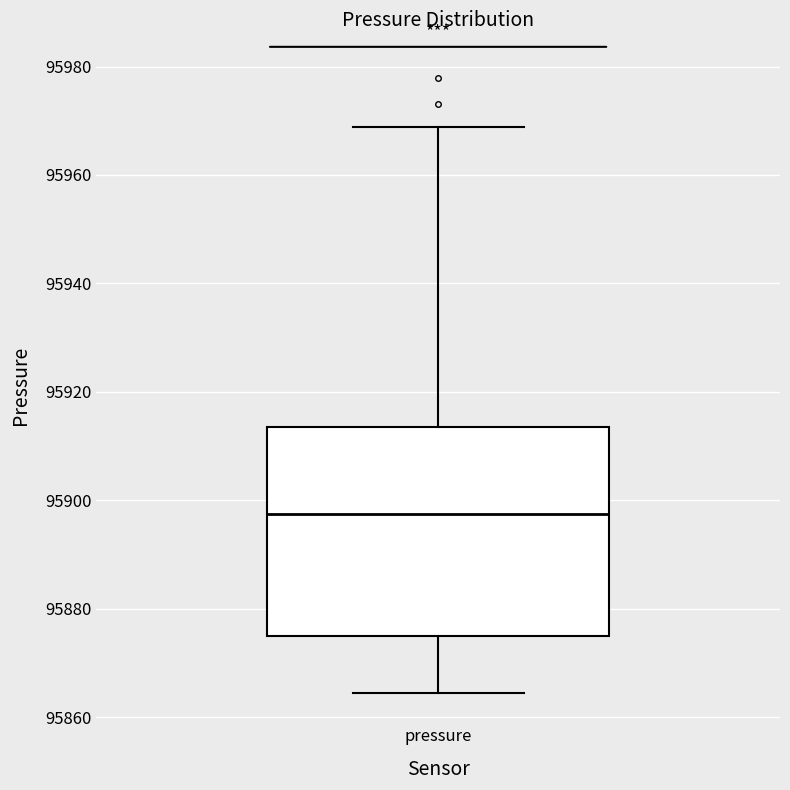

Transcribe this box plot: give where the median line is, the range the box spans, and where the two whiskers end, as read against the y-axis. The values are not printed on the chart, so give them approximately, as read against the axis.

median 95898, box 95874 to 95914, whiskers 95864 to 95968